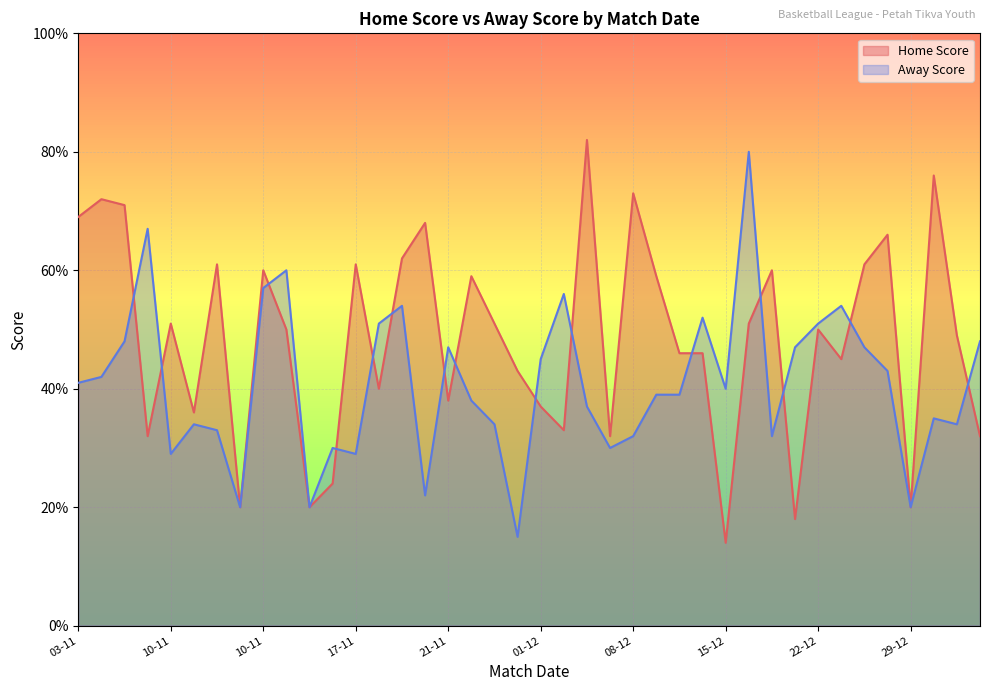

Between which two adjacent categories do Home Score and Away Score first intersect?

06-11 and 07-11